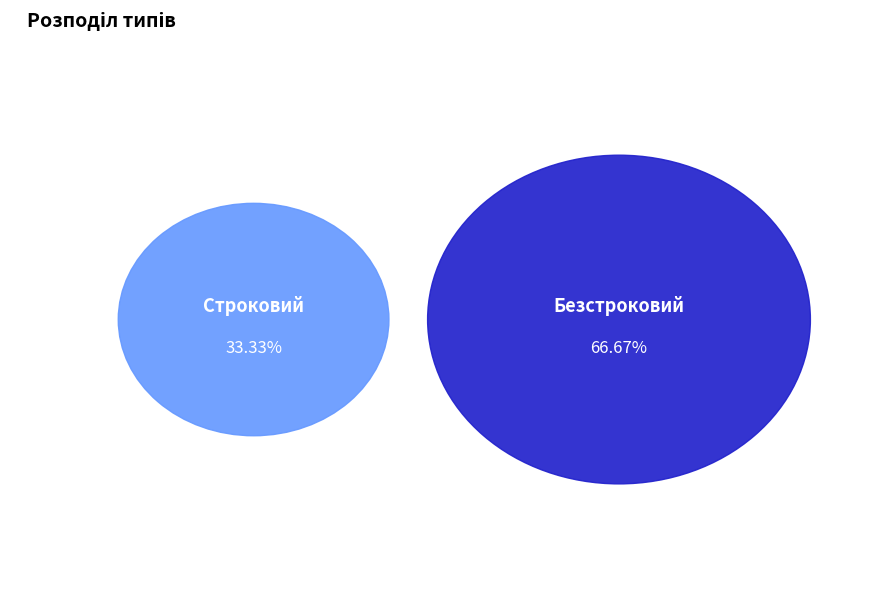

To the nearest percent, what is the average slice percentage?

50%